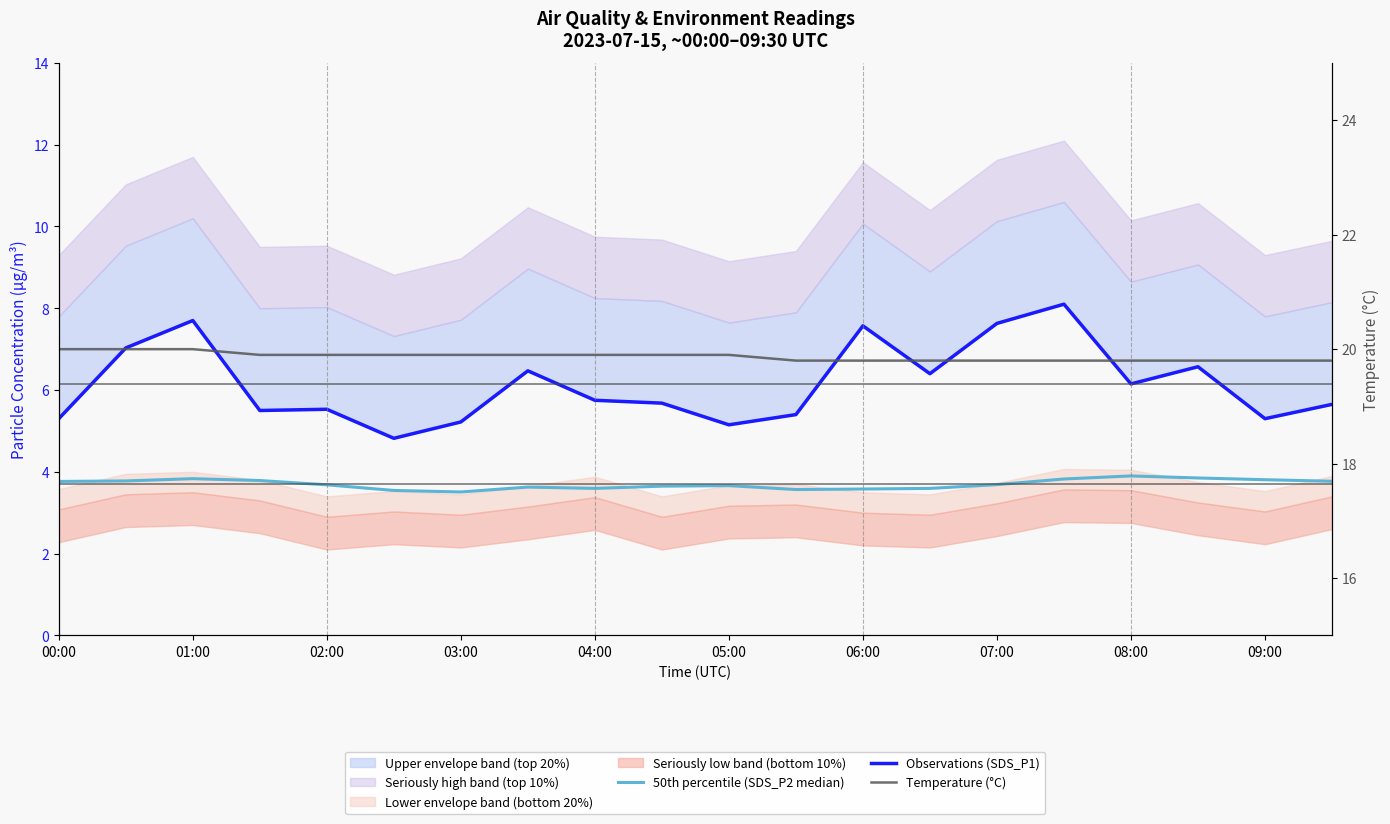

True or false: Temperature (°C) and Observations (SDS_P1) cross at least once.

False